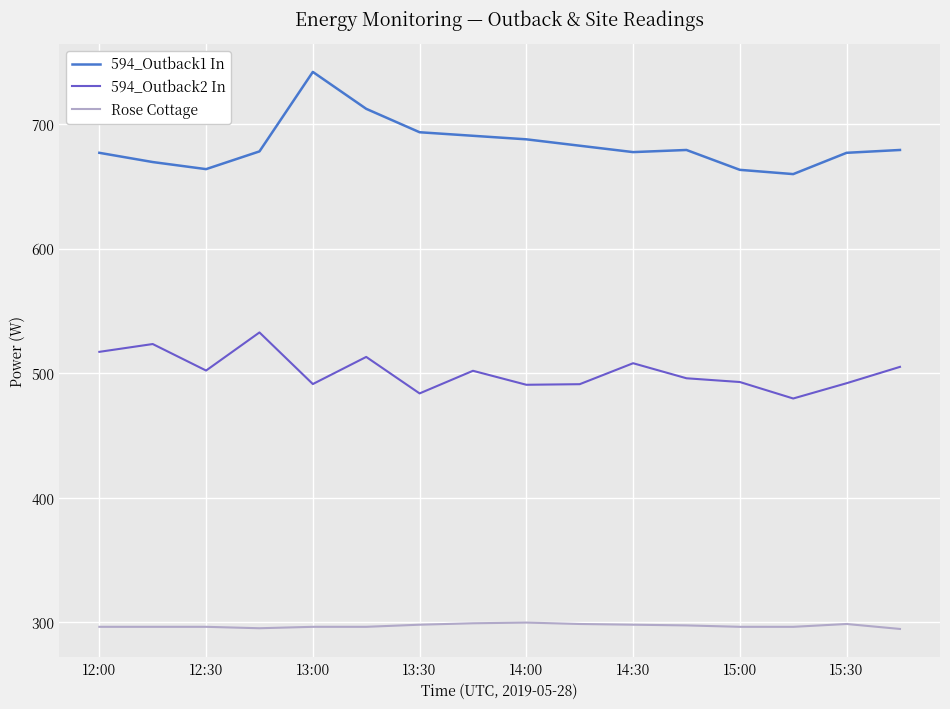

Rank the series by their average value, from lowest to highest.

Rose Cottage, 594_Outback2 In, 594_Outback1 In